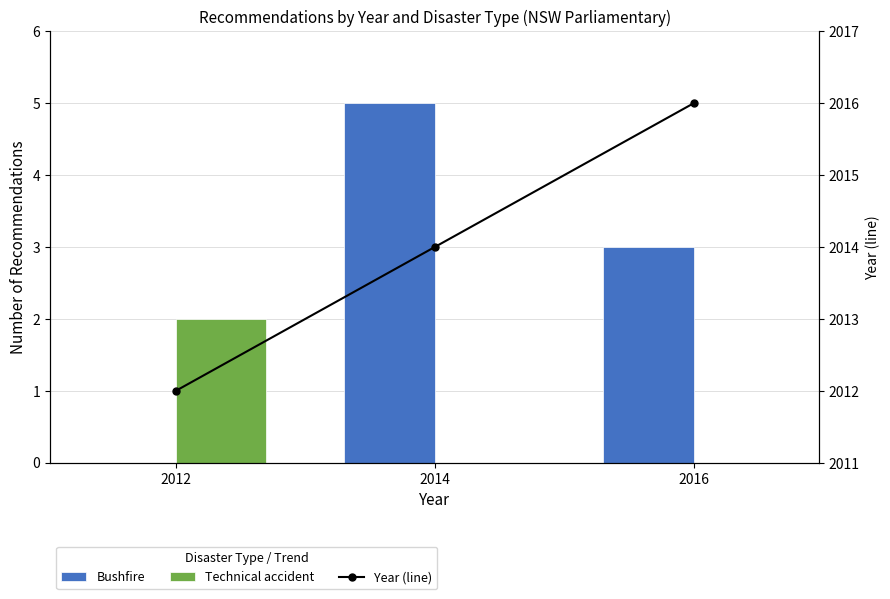

What is the difference between the Year (line) values at 2014 and 2016?

2